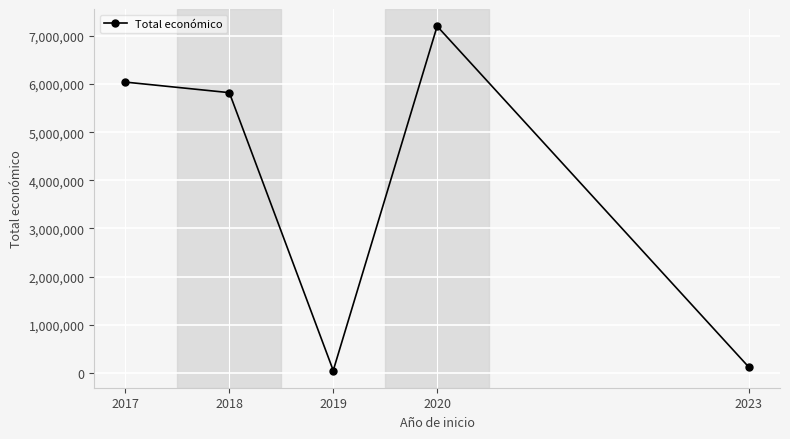

Is it true that the value at 2018 is 9901928?

False